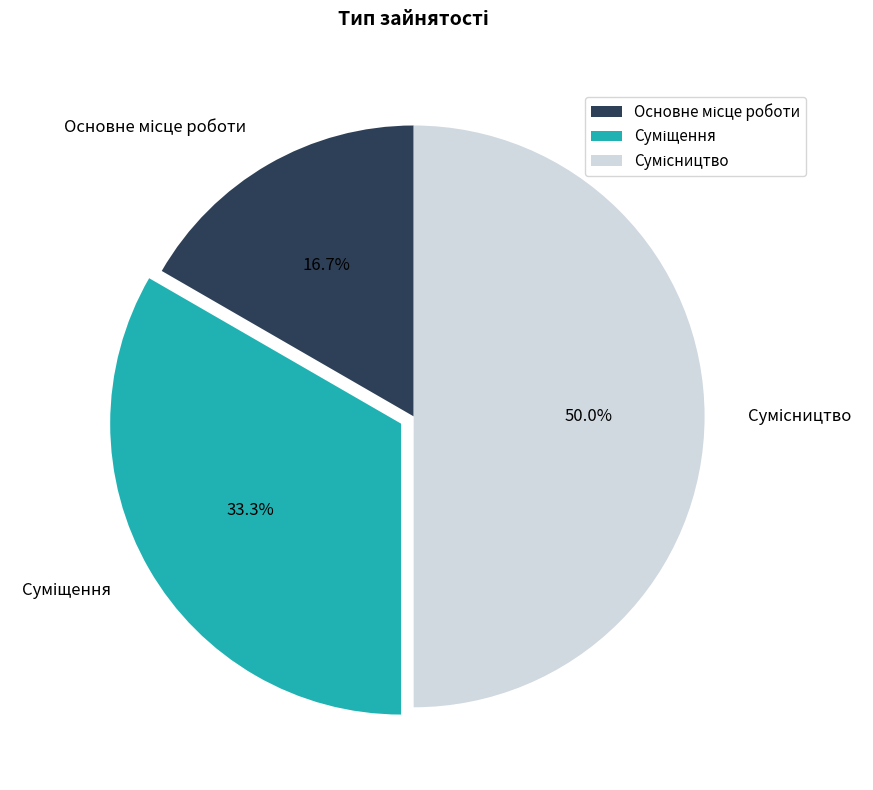

Which category has the smallest portion of the pie?

Основне місце роботи